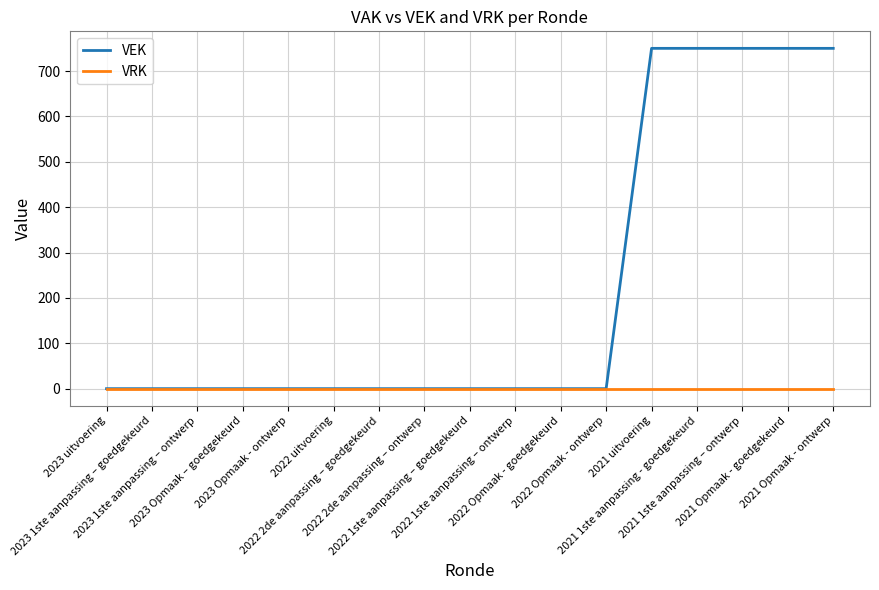

What position from the right is 2022 uitvoering?

12